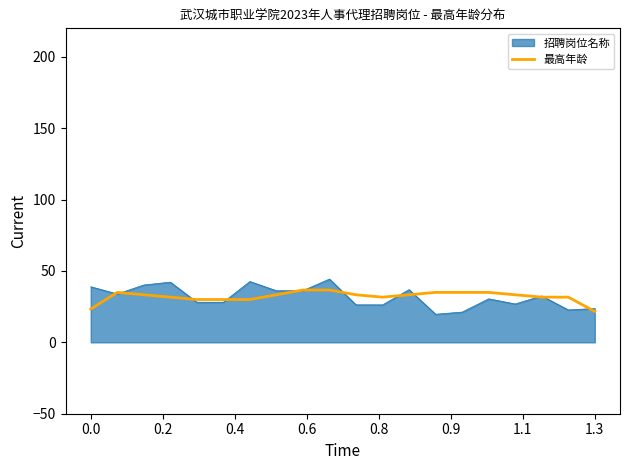

What is the greatest value displayed?

44.3